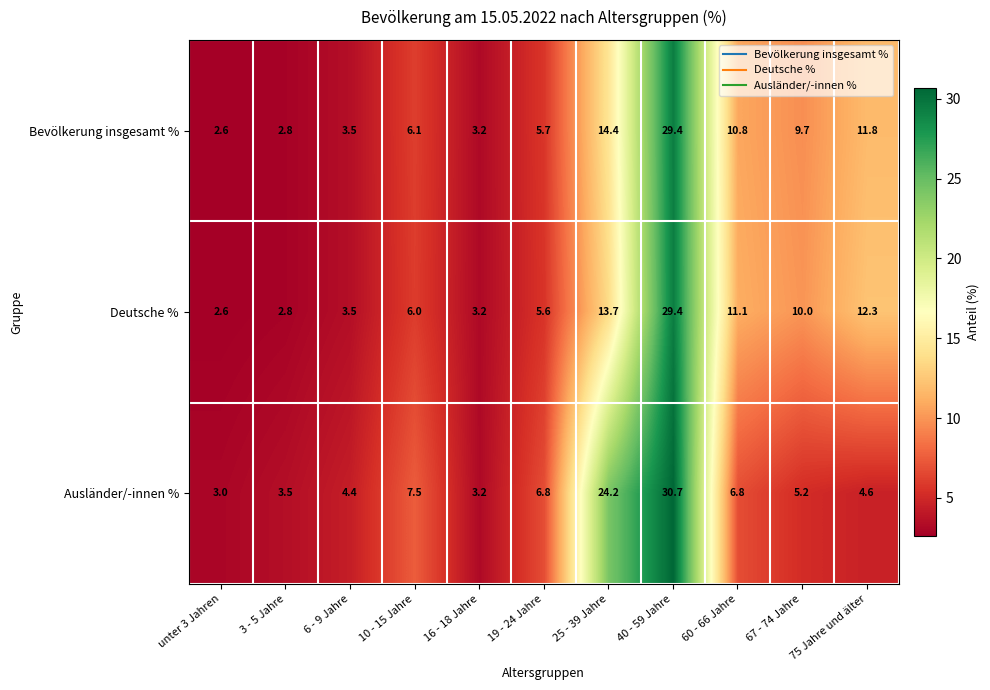

The Deutsche % series shows 2.6 at unter 3 Jahren. True or false?

True